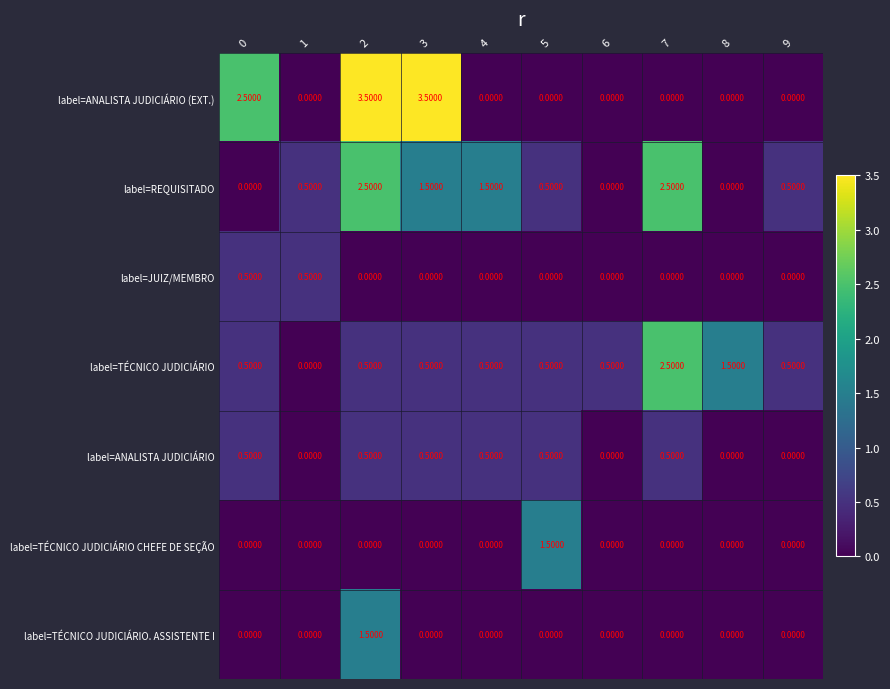

At how many categories does at least one series exceed 2?

4